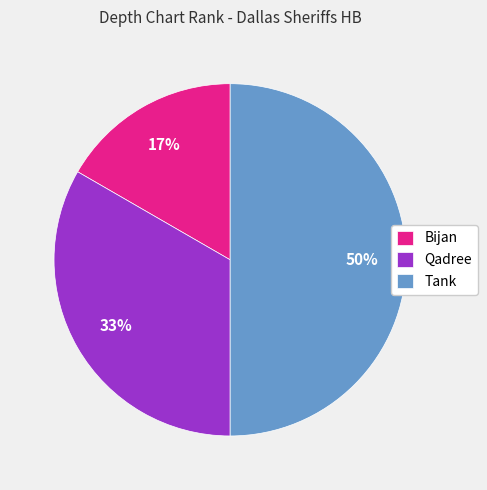

Approximately how many times larger is the value at Bijan compared to Tank?

0.3